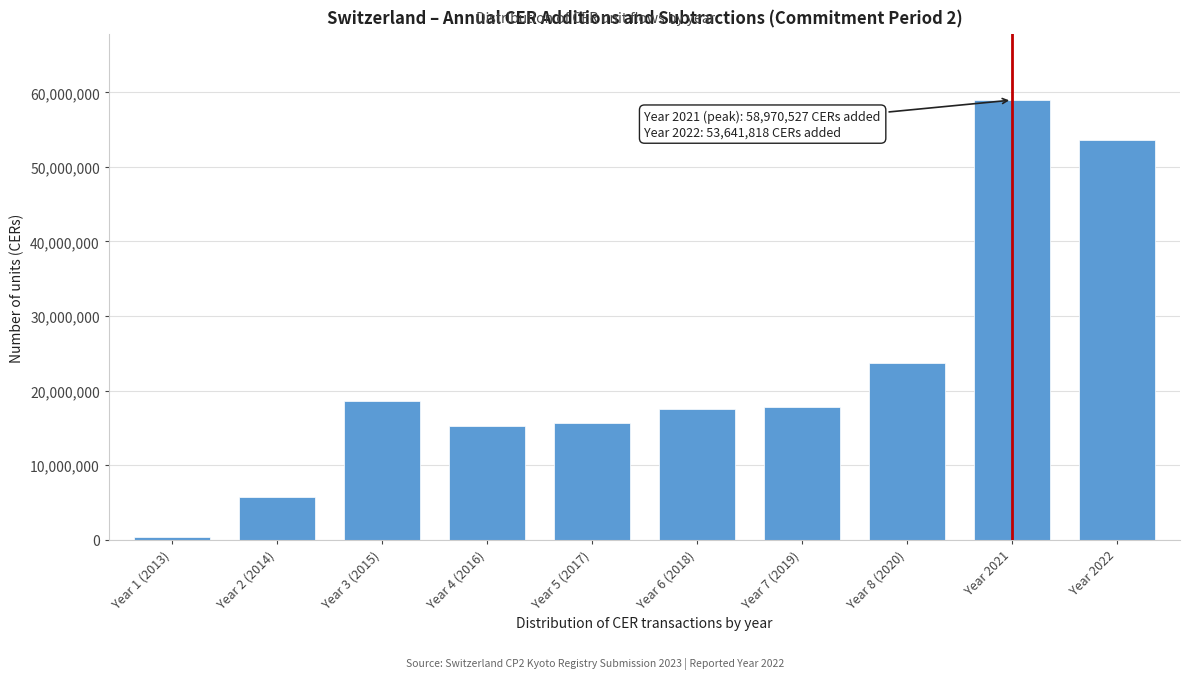

What is the label of the 9th bar from the left?

Year 2021